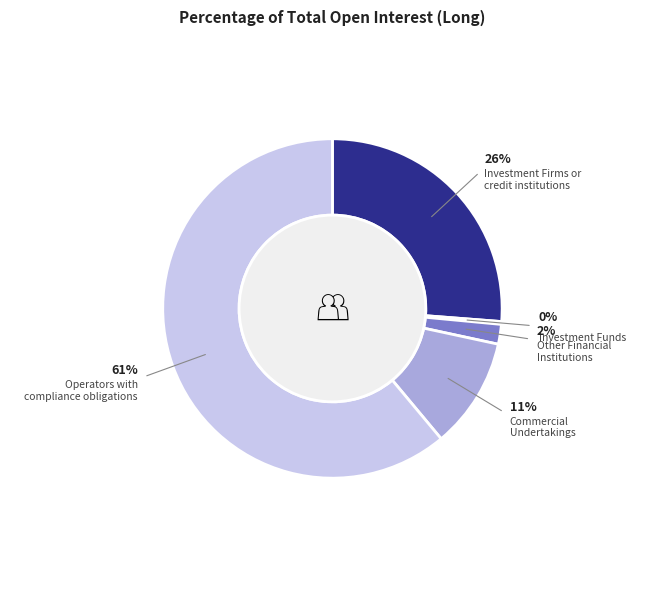

How many segments does this pie chart have?

5